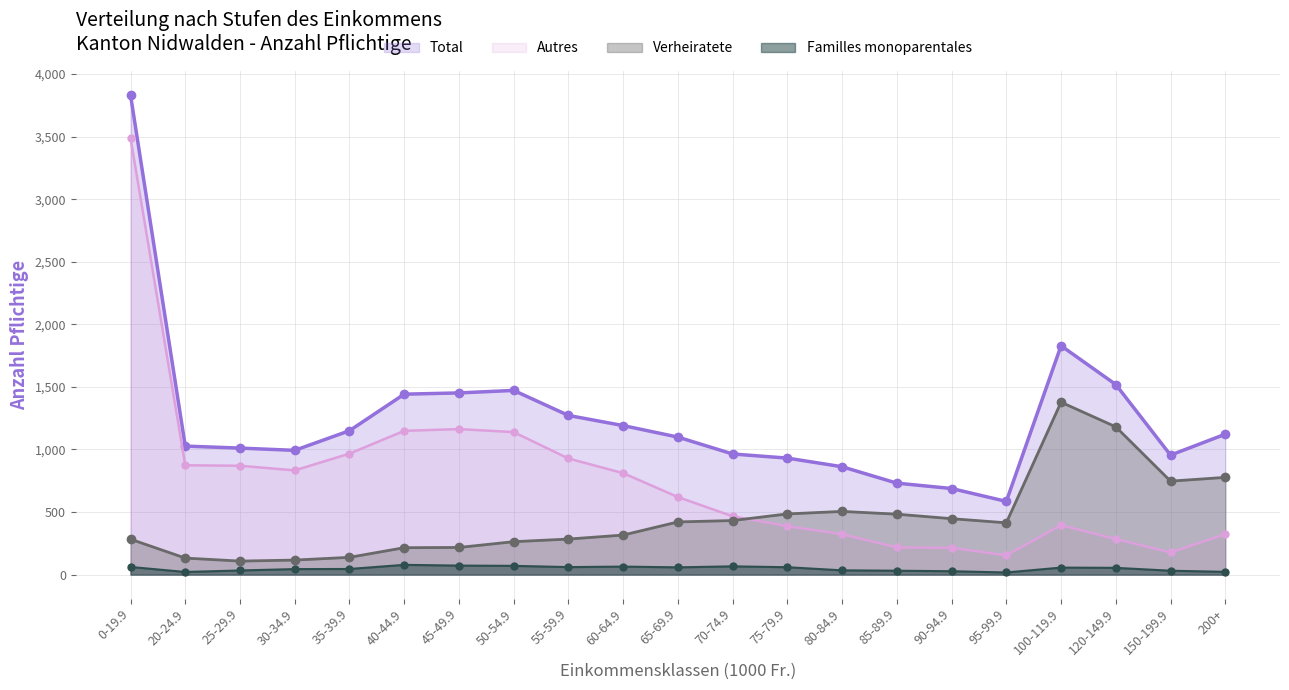

At which category does the chart reach its minimum across all series?

95-99.9